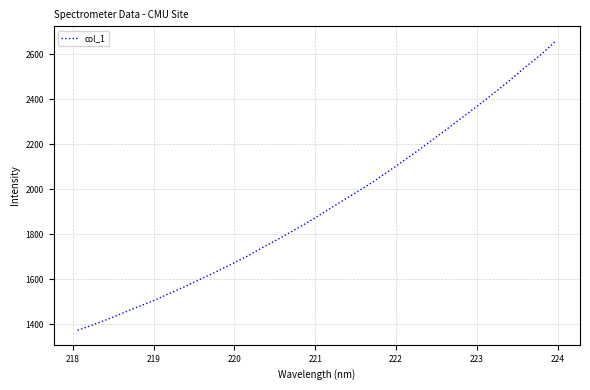

Reading left to right, transcribe all the data shown in this chart.

1373.5	1397.8	1424.1	1452.3	1480.1	1507.7	1538.9	1569.5	1602.2	1634.4	1668.8	1703.3	1741.9	1778.8	1817.5	1857.1	1899.7	1942.5	1984.2	2026.5	2073.7	2121.2	2169.4	2220.2	2271.3	2323.3	2375.1	2429.0	2483.8	2542.1	2596.9	2659.2